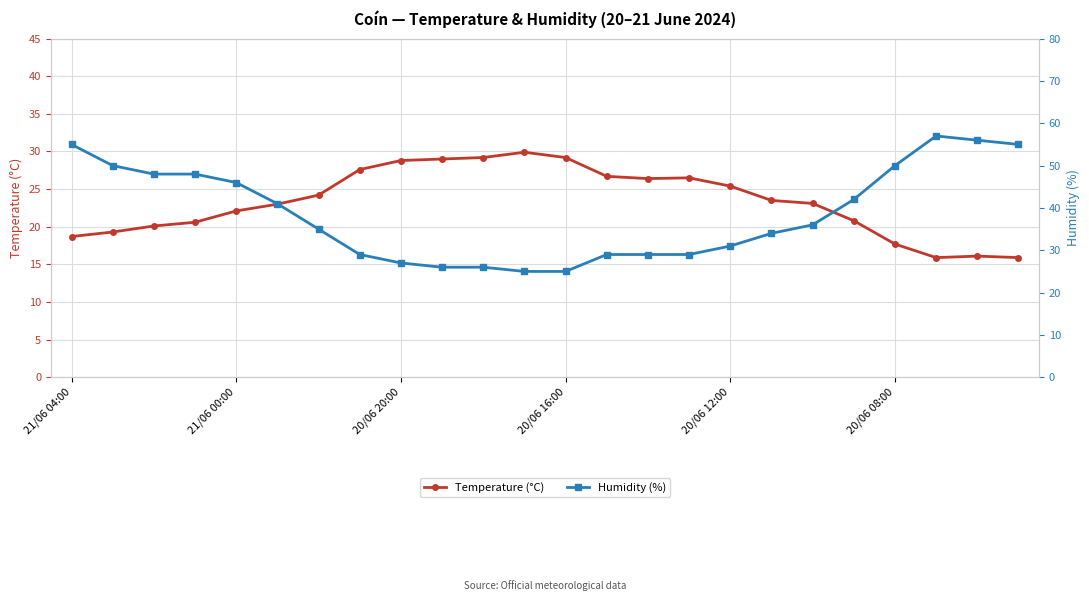

What is the maximum value for Temperature (°C)?

29.9